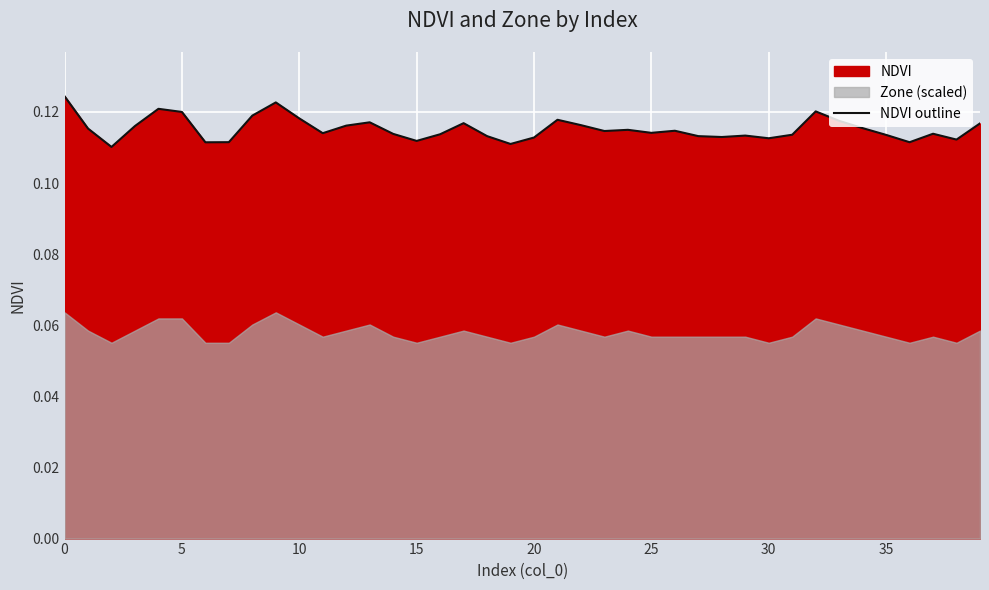

How many categories are shown in the chart?

40